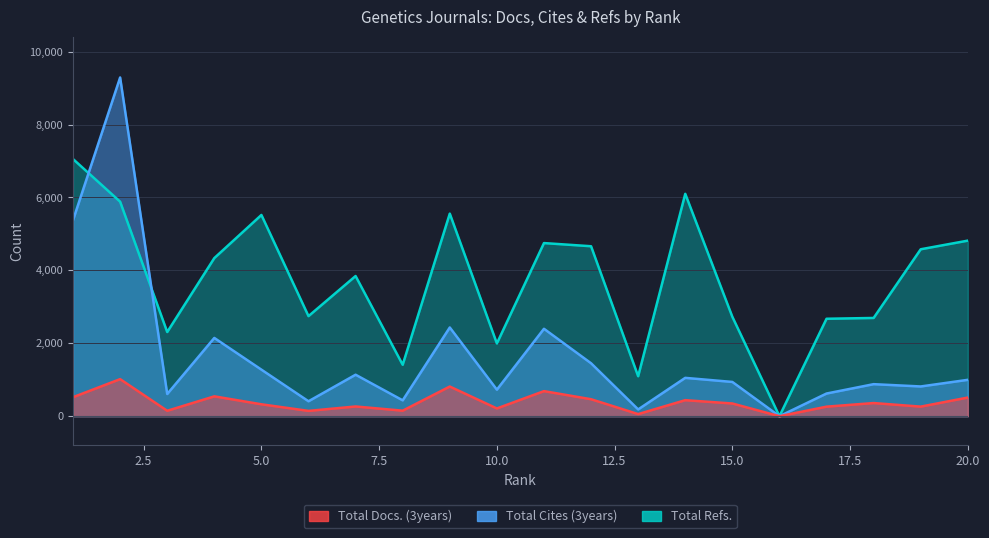

What is the average value of the Total Refs. series?

3738